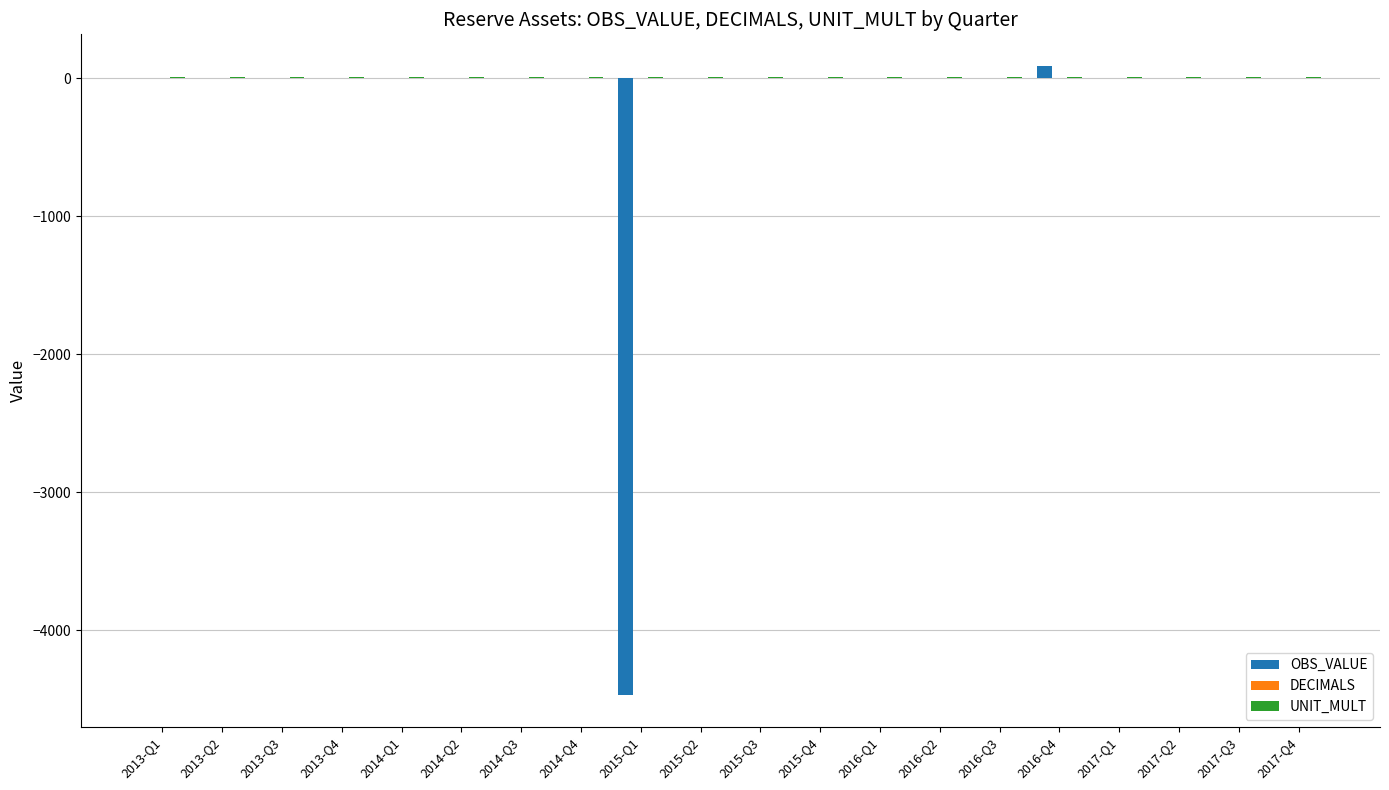

How many groups of bars are there?

20